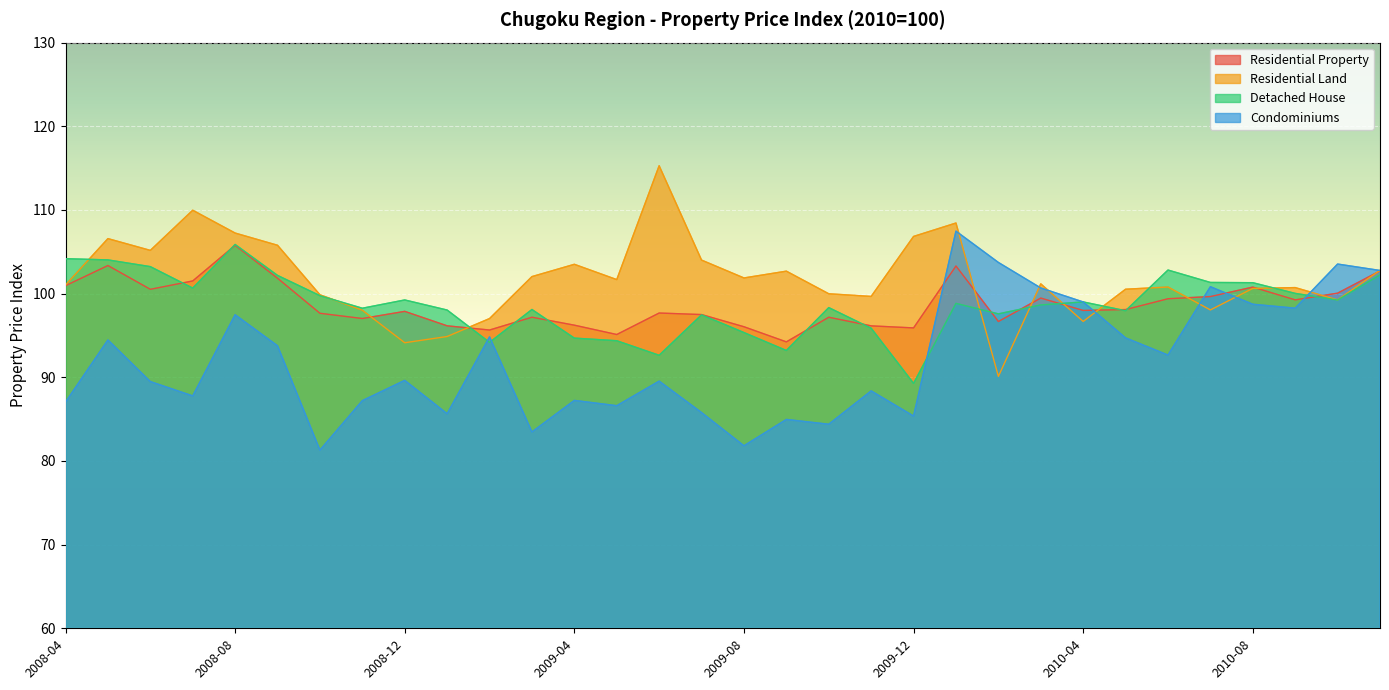

At 2009-11, list the series in order from largest to smallest.

Residential Land, Residential Property, Detached House, Condominiums